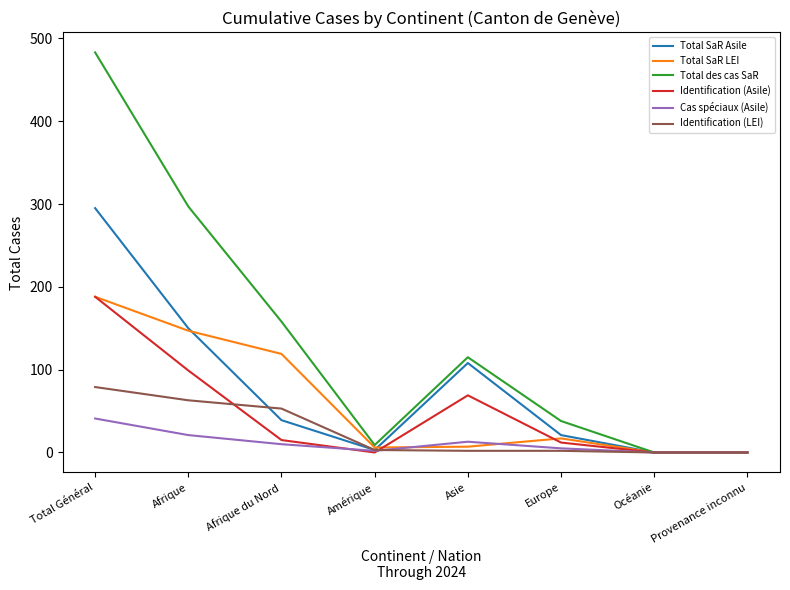

Which series has the largest range (max minus min)?

Total des cas SaR